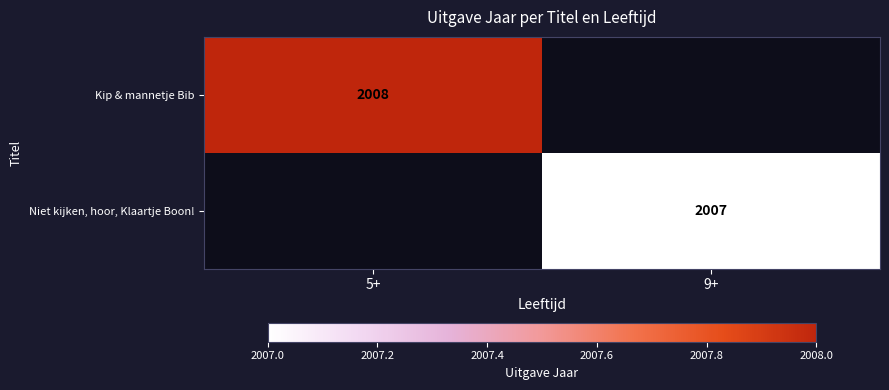

The Niet kijken, hoor, Klaartje Boon! series shows 2007 at 9+. True or false?

True